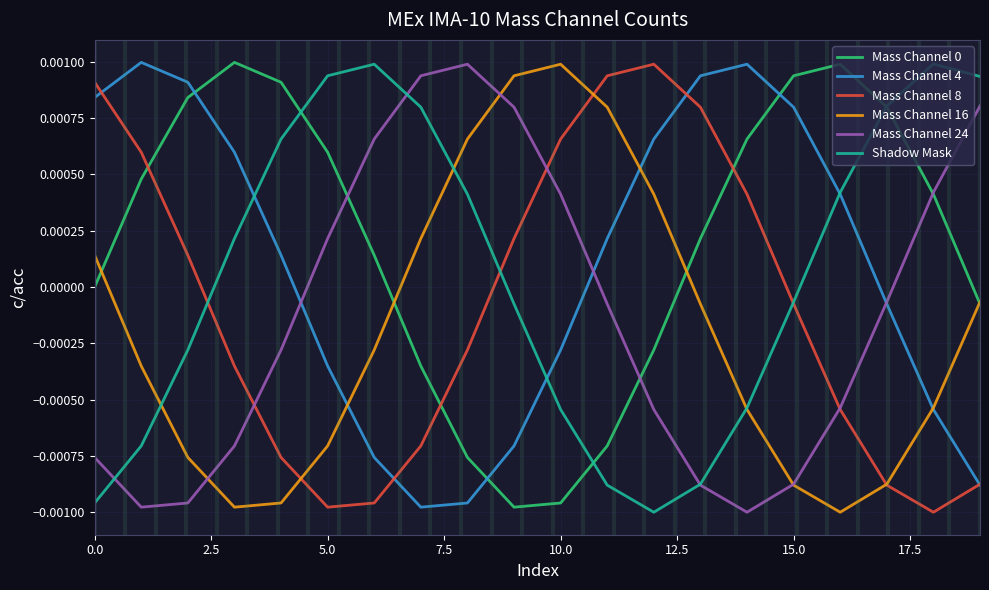

How many values in Mass Channel 24 are above zero?

8